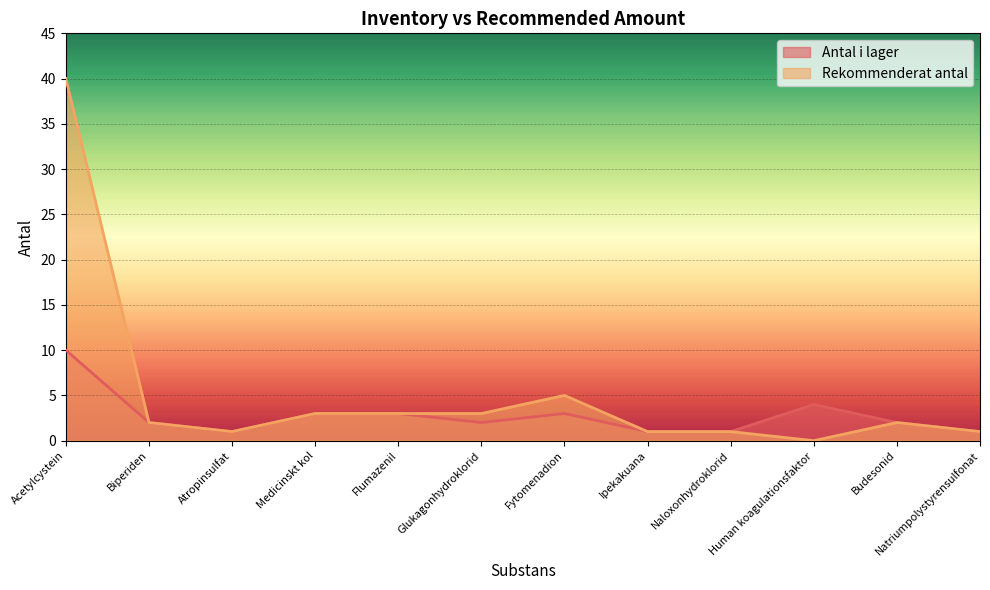

True or false: Rekommenderat antal and Antal i lager intersect in this chart.

False